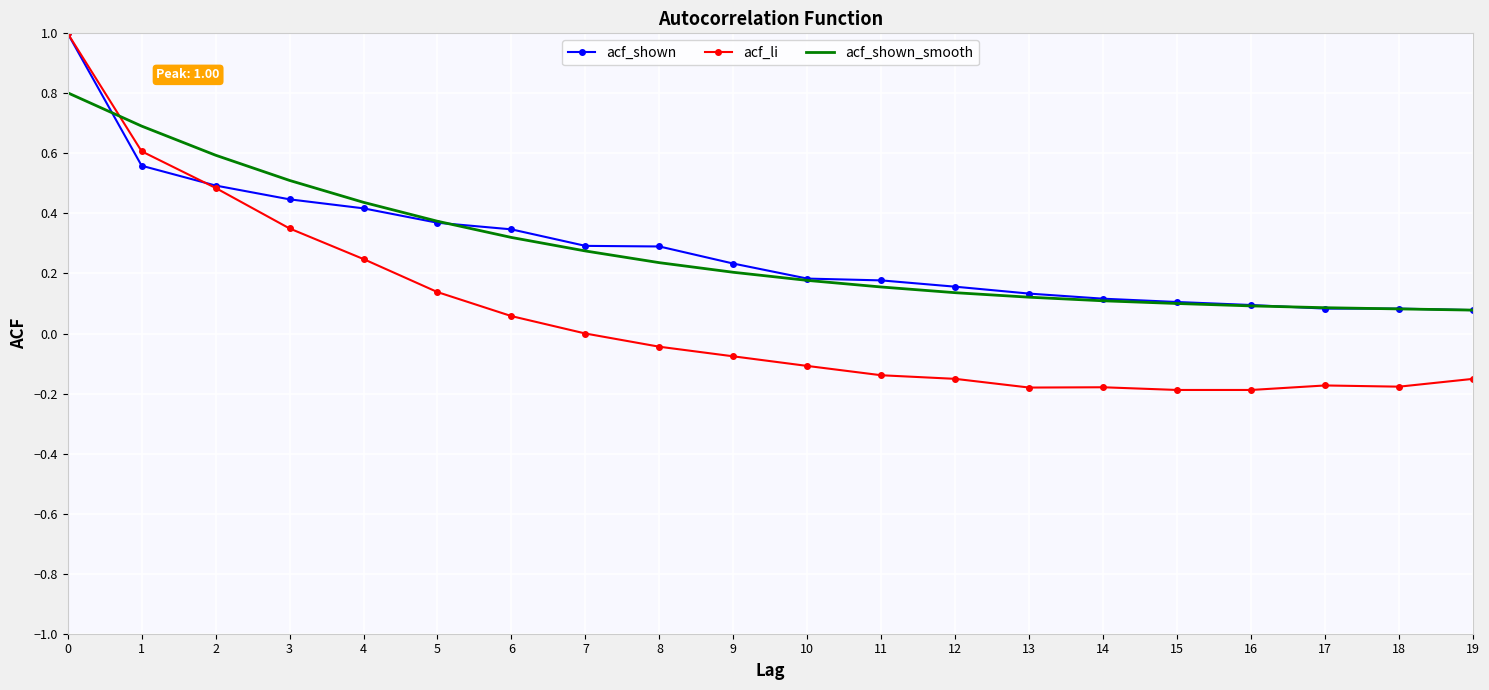

What is the sum of all acf_li values?

1.1